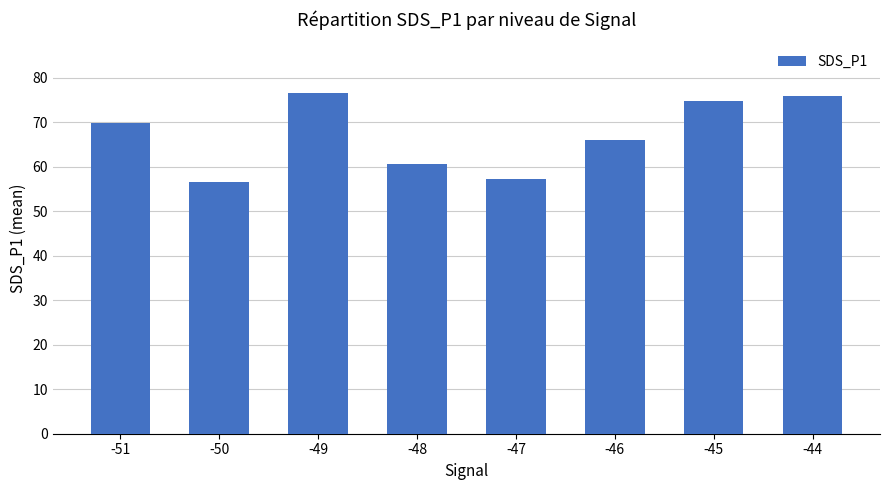

True or false: the data shows 127.9 at -45.

False